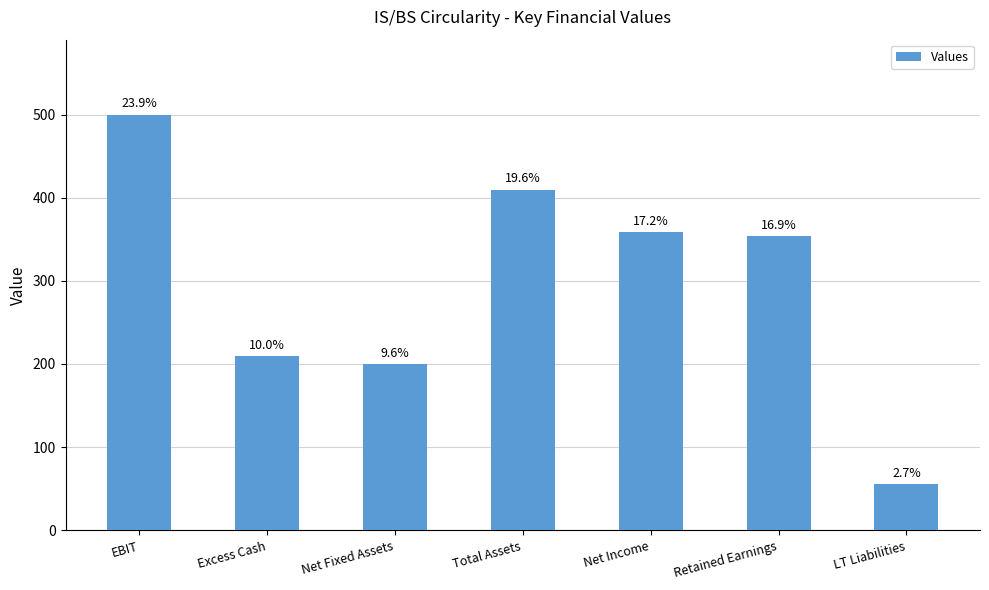

Read the value at EBIT.

500.0